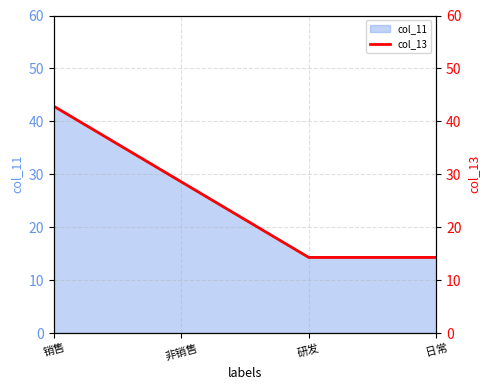

The chart shows a value of 14.3 at 日常. True or false?

True